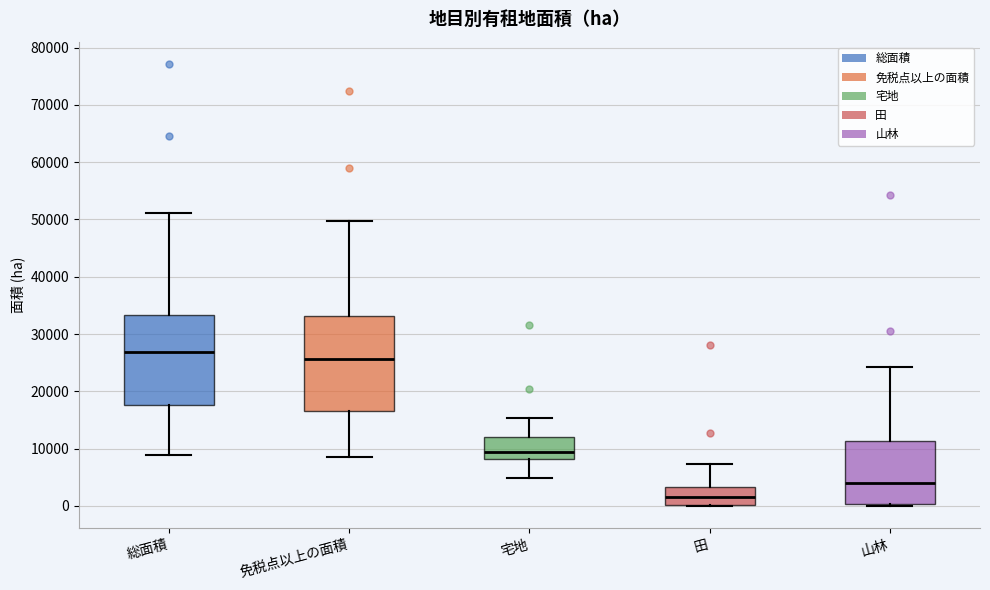

Reading left to right, transcribe this box plot: for each box, give where its median line is, the range the box spans, and where its two whiskers end, as read against the y-axis. The values are not printed on the chart, so give them approximately, as read against the axis.

総面積: median 27000, box 18000 to 33000, whiskers 9000 to 51000
免税点以上の面積: median 26000, box 17000 to 33000, whiskers 9000 to 50000
宅地: median 9000, box 8000 to 12000, whiskers 5000 to 15000
田: median 1000, box 0 to 3000, whiskers 0 to 7000
山林: median 4000, box 0 to 11000, whiskers 0 (just below the box's lower edge) to 24000